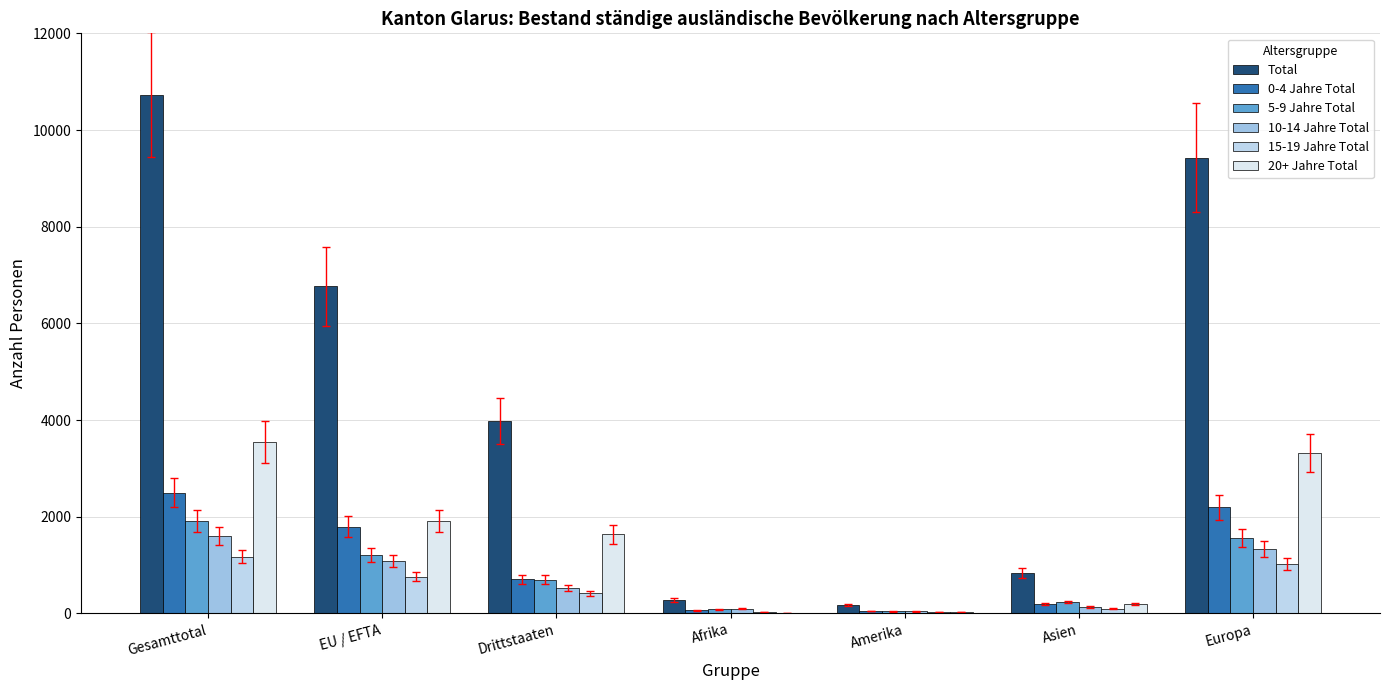

What are all the series names shown in the legend?

Total, 0-4 Jahre Total, 5-9 Jahre Total, 10-14 Jahre Total, 15-19 Jahre Total, 20+ Jahre Total